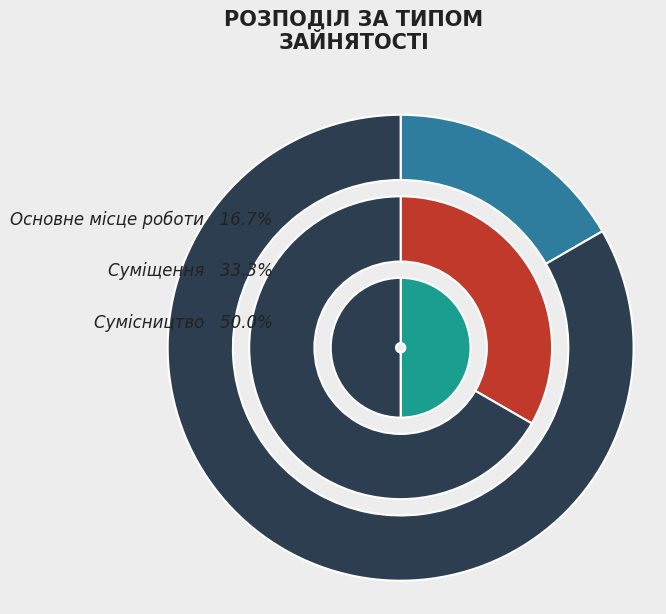

Is there a majority slice in this chart?

No